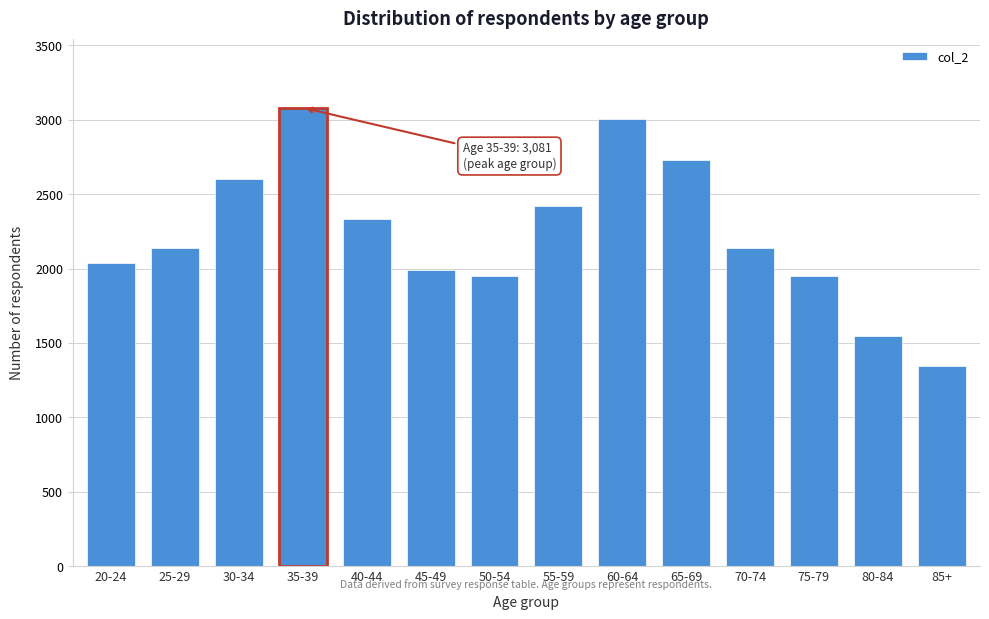

What is the ratio of the value at 85+ to the value at 80-84?

0.9